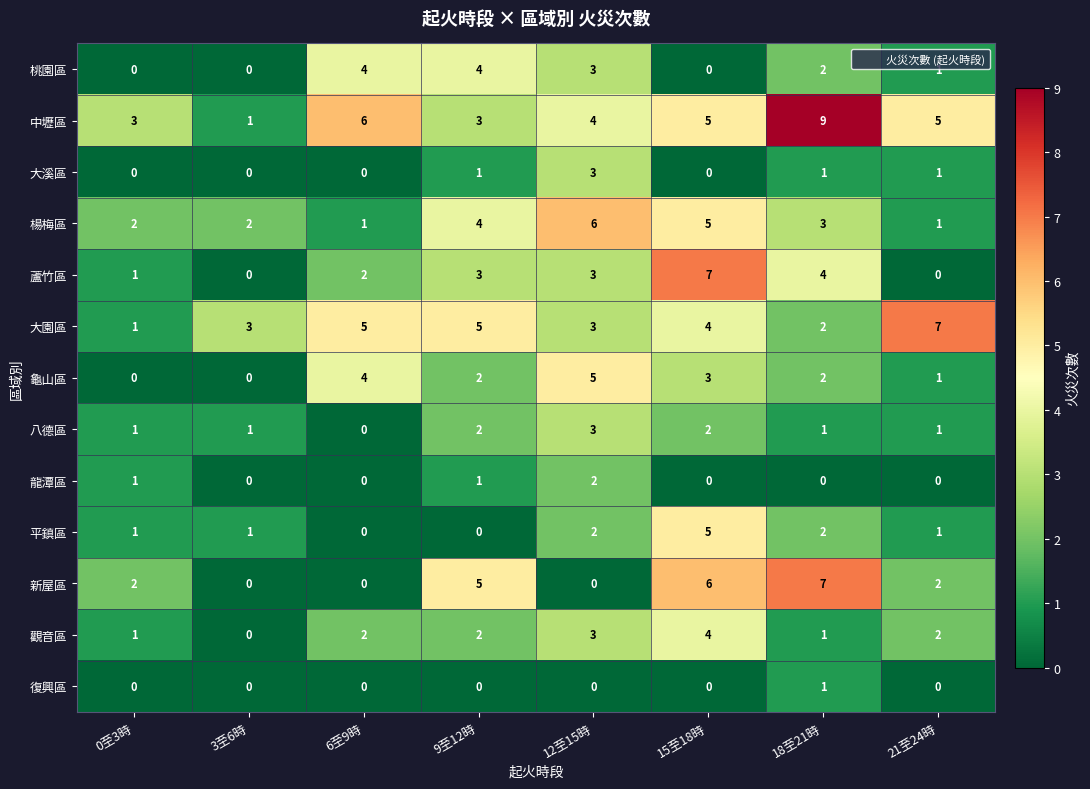

What is the sum of all 蘆竹區 values?

20